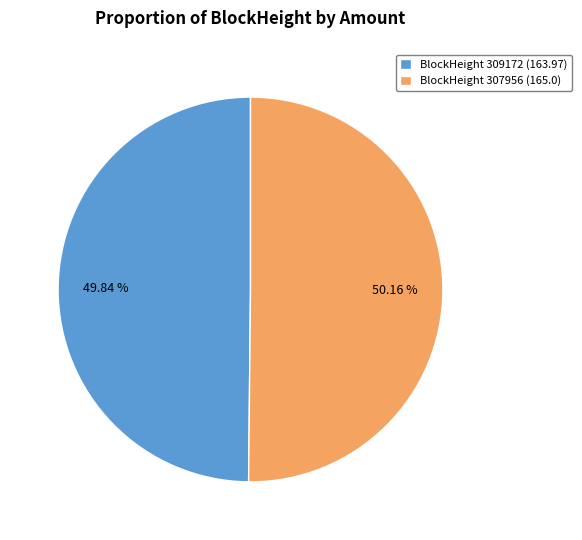

Does any single category account for the majority?

Yes